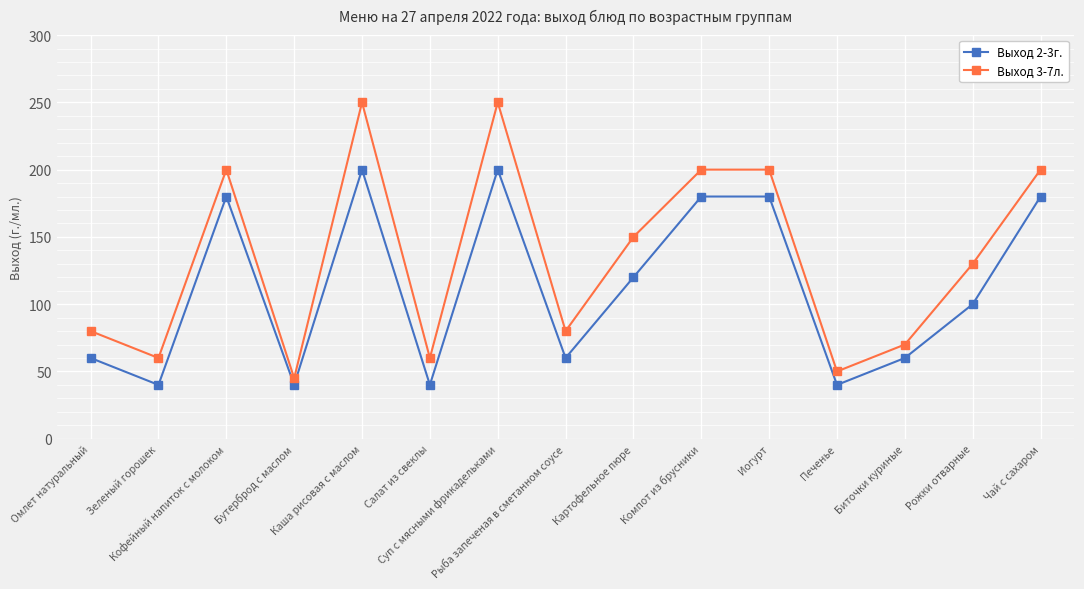

The Выход 2-3г. series shows 307 at Компот из брусники. True or false?

False